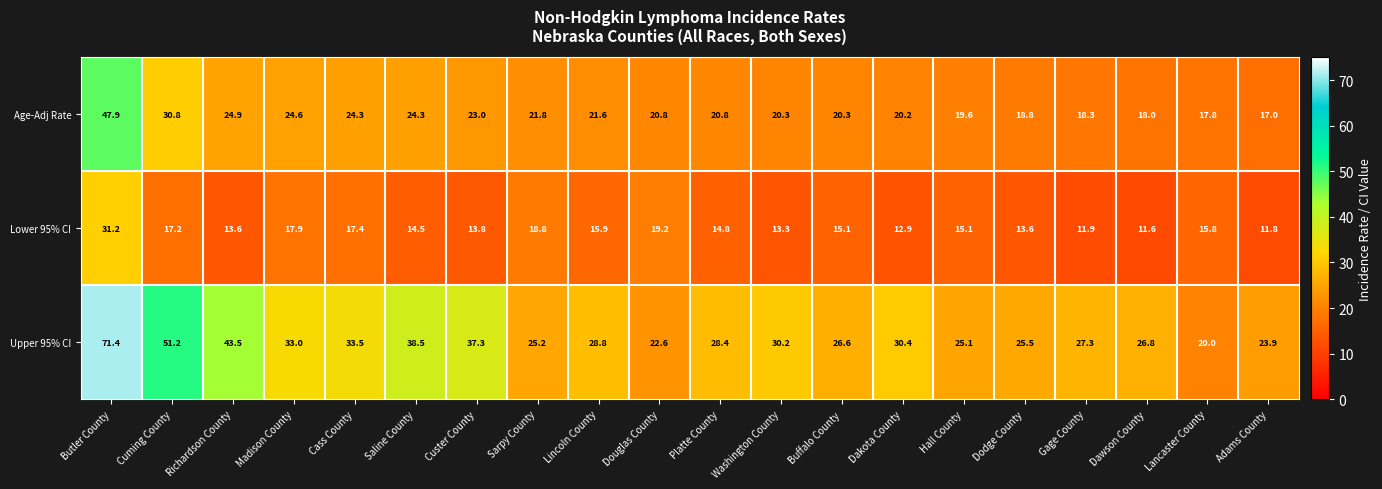

What is the difference between the Age-Adj Rate values at Adams County and Douglas County?

3.8